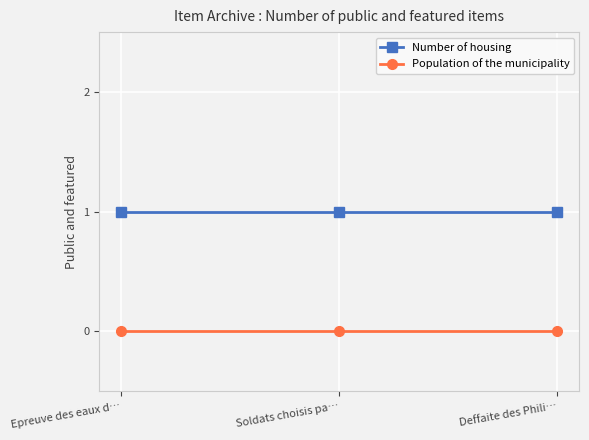

Reading left to right, extract all data points from this chart.

Number of housing: Epreuve des eaux d…=1	Soldats choisis pa…=1	Deffaite des Phili…=1
Population of the municipality: Epreuve des eaux d…=0	Soldats choisis pa…=0	Deffaite des Phili…=0